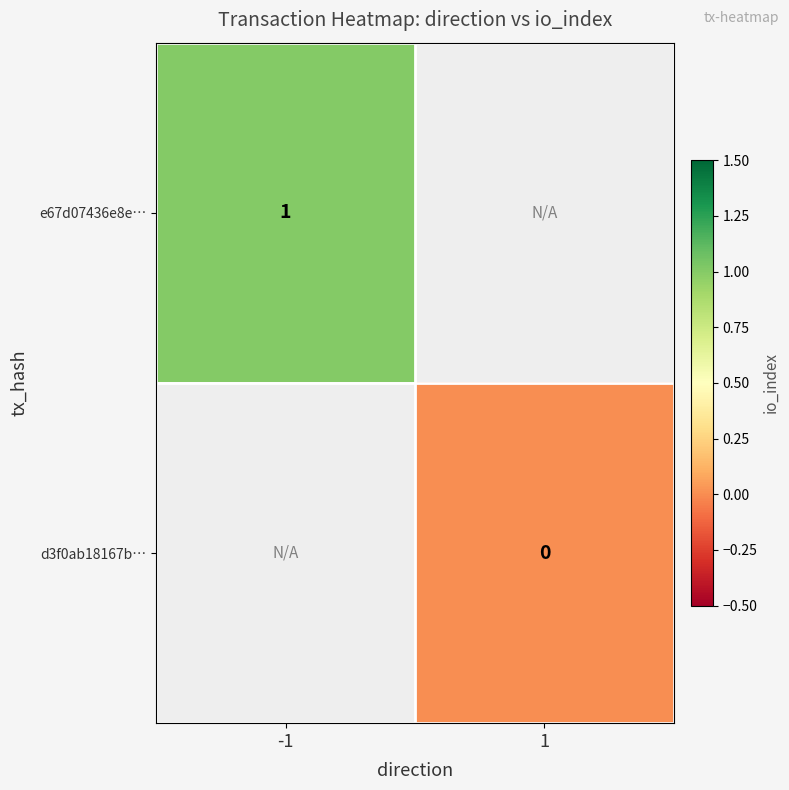

The value of e67d07436e8e… at -1 is 1. True or false?

True